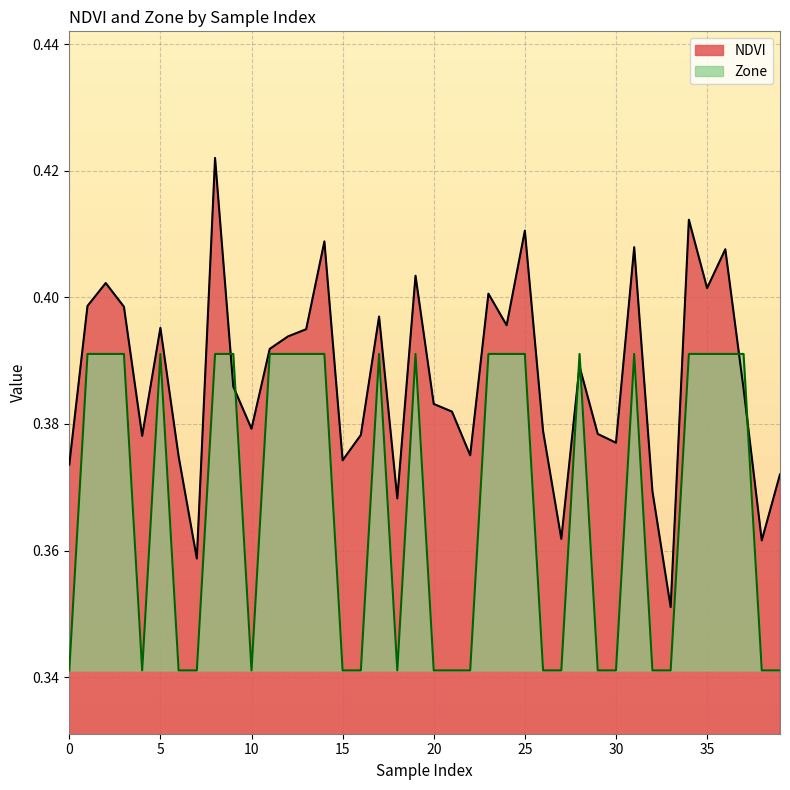

Which category has the highest value across all series?

8